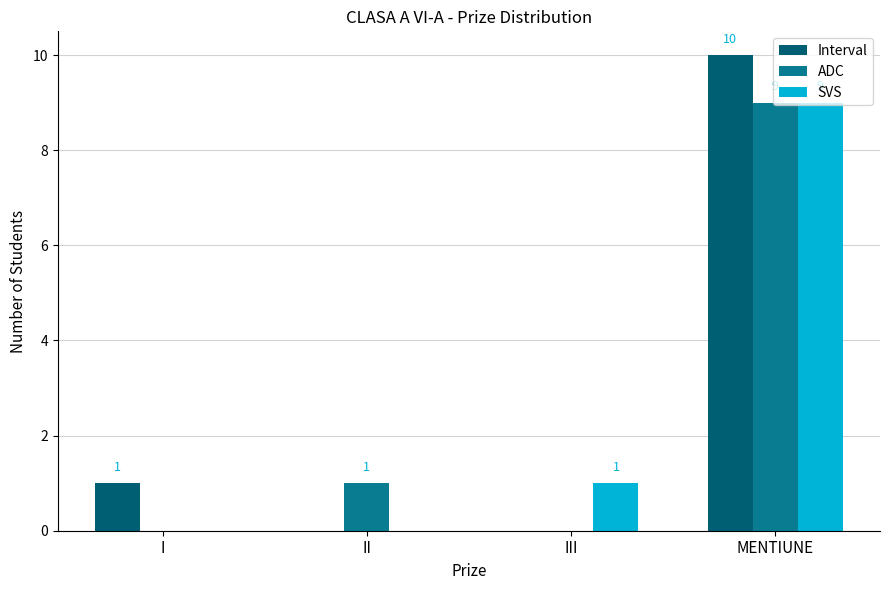

Between III and MENTIUNE, which series saw the biggest shift?

Interval